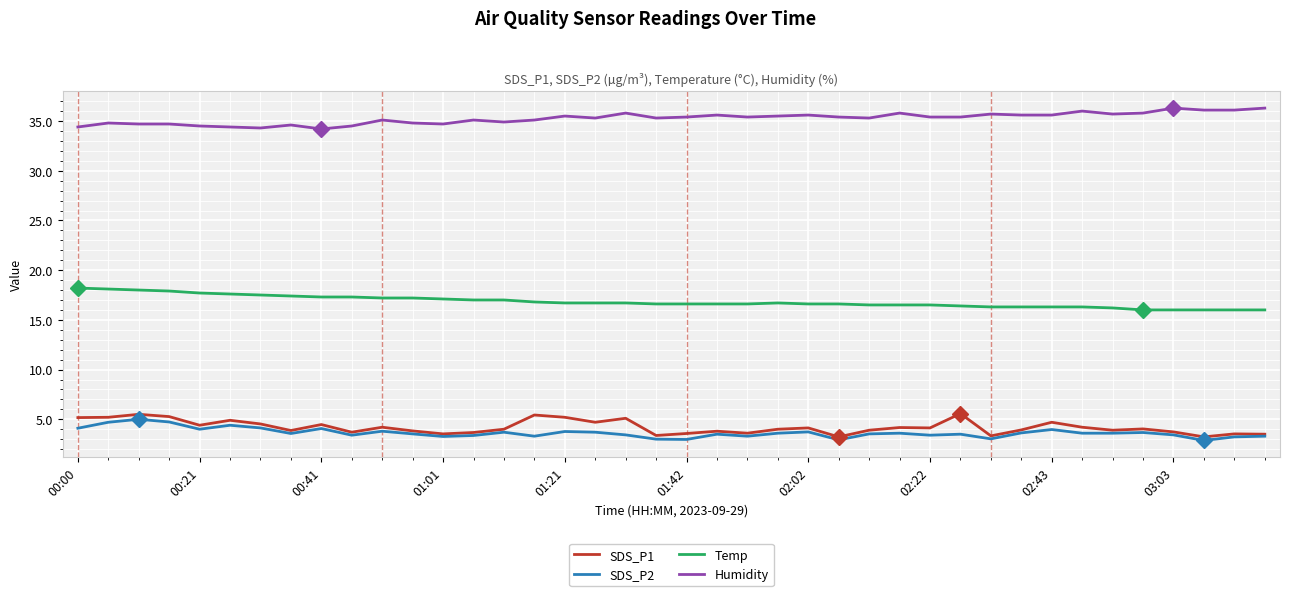

Which series has the largest total across all categories?

Humidity